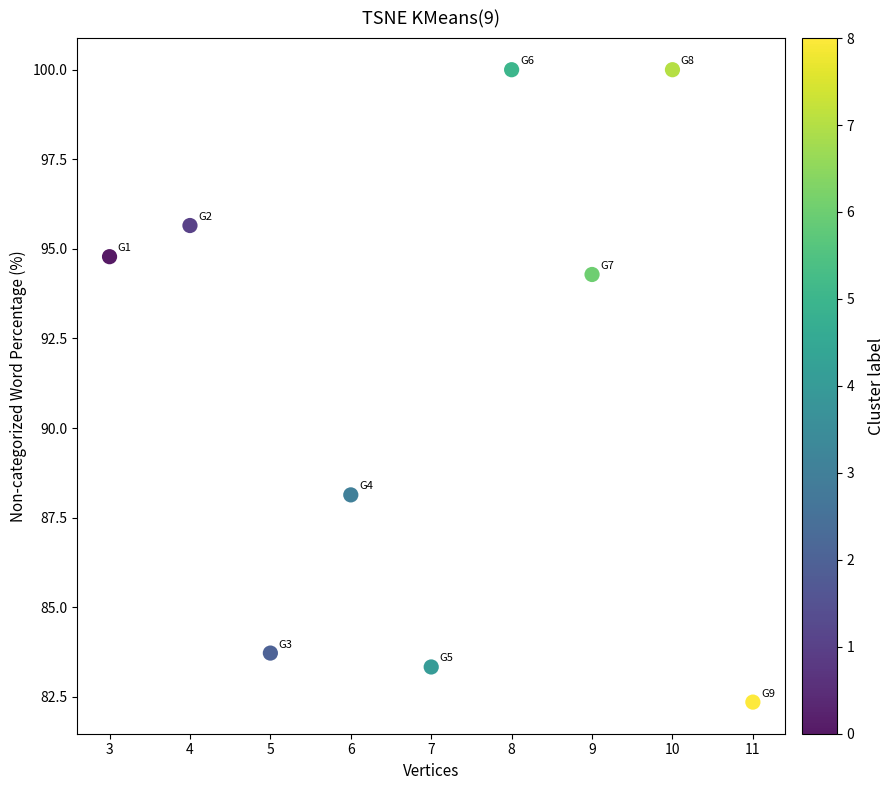

What is the range of X values (max minus min)?

8.0